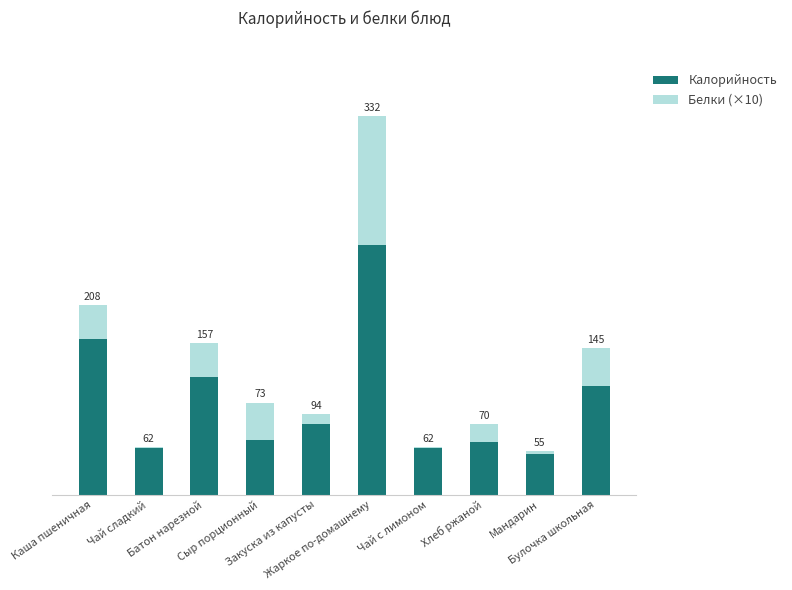

What is the total value across all series at Чай с лимоном?

63.3